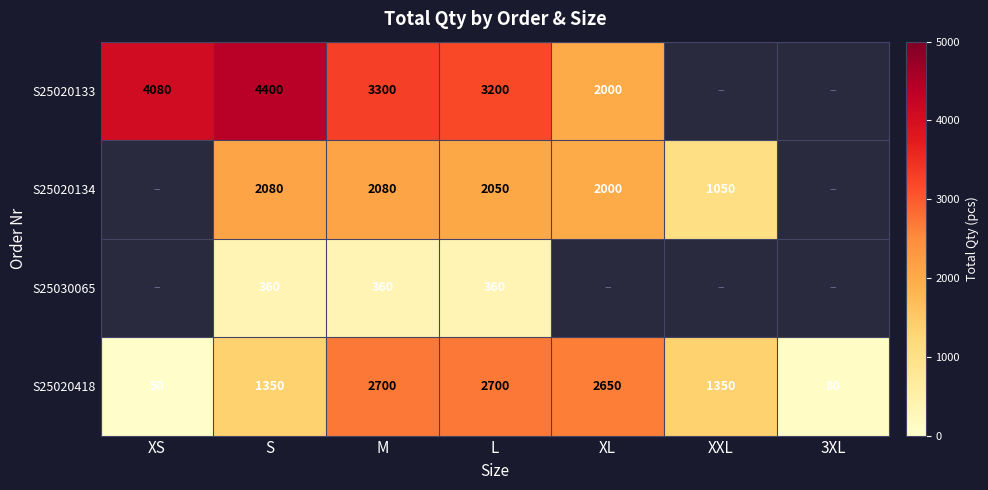

At L, list the series in order from smallest to largest.

S25030065, S25020134, S25020418, S25020133